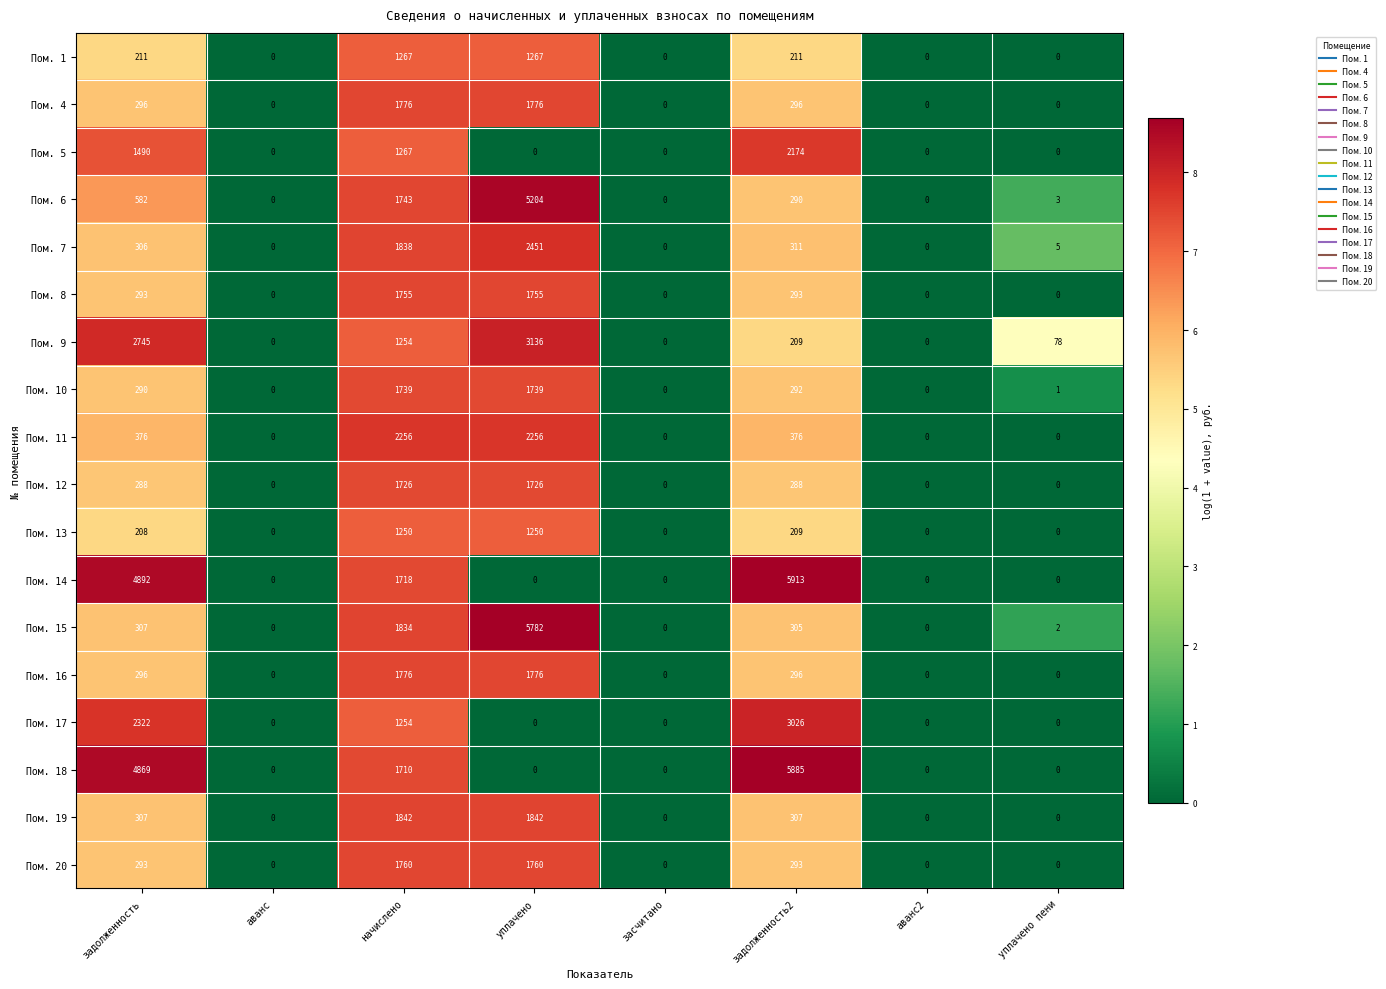

What is the difference between the maximum and minimum values in the Пом. 9 series?

3136